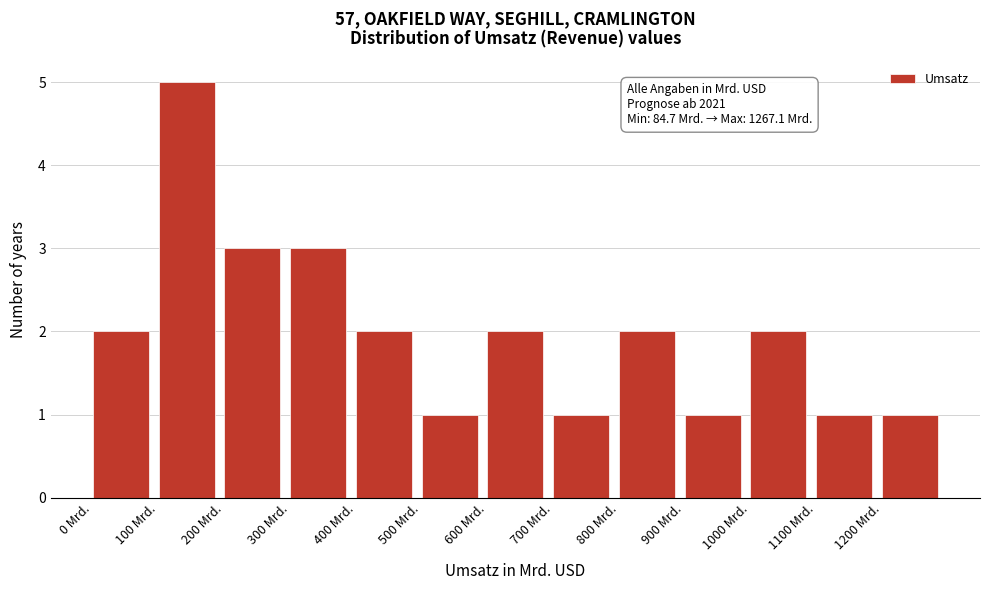

Reading left to right, transcribe all the data shown in this chart.

2	5	3	3	2	1	2	1	2	1	2	1	1